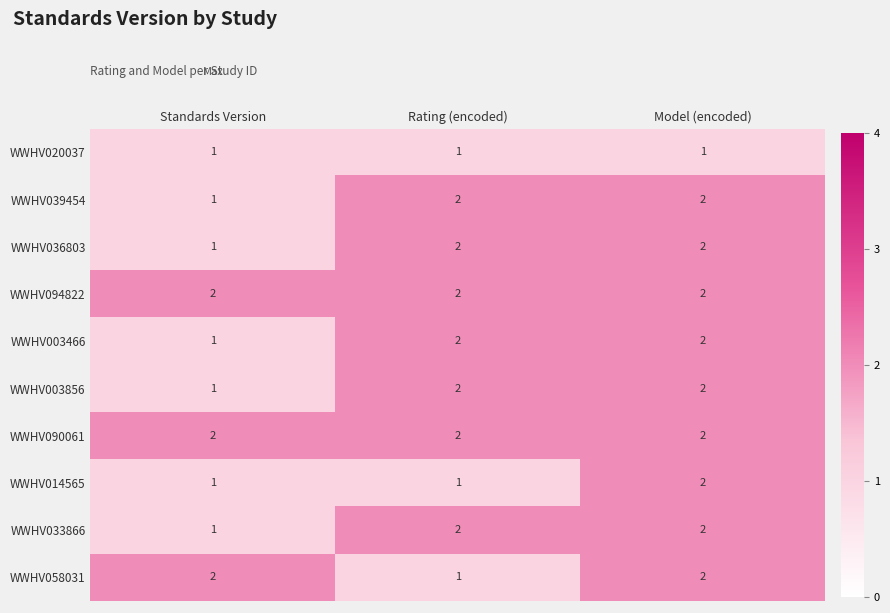

How many values in the WWHV003856 series are below 2?

1